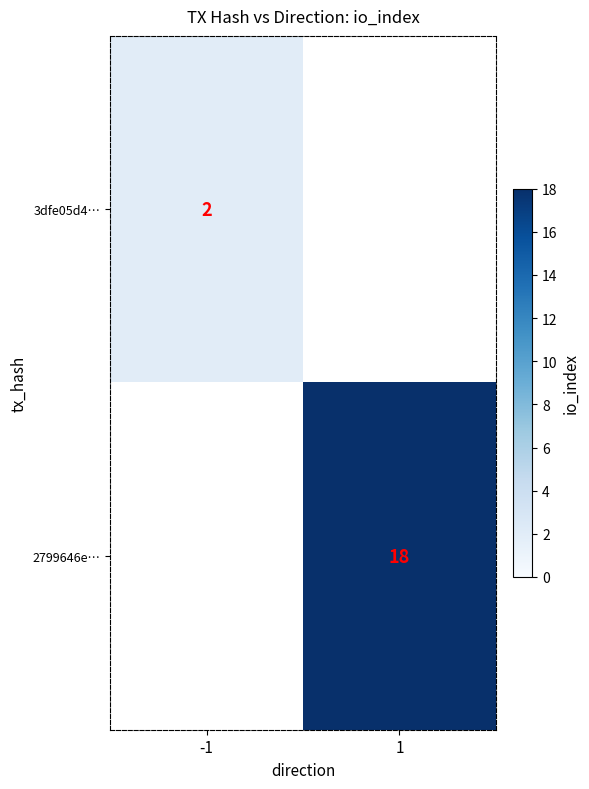

Is it true that 3dfe05d4… equals 3 at -1?

False